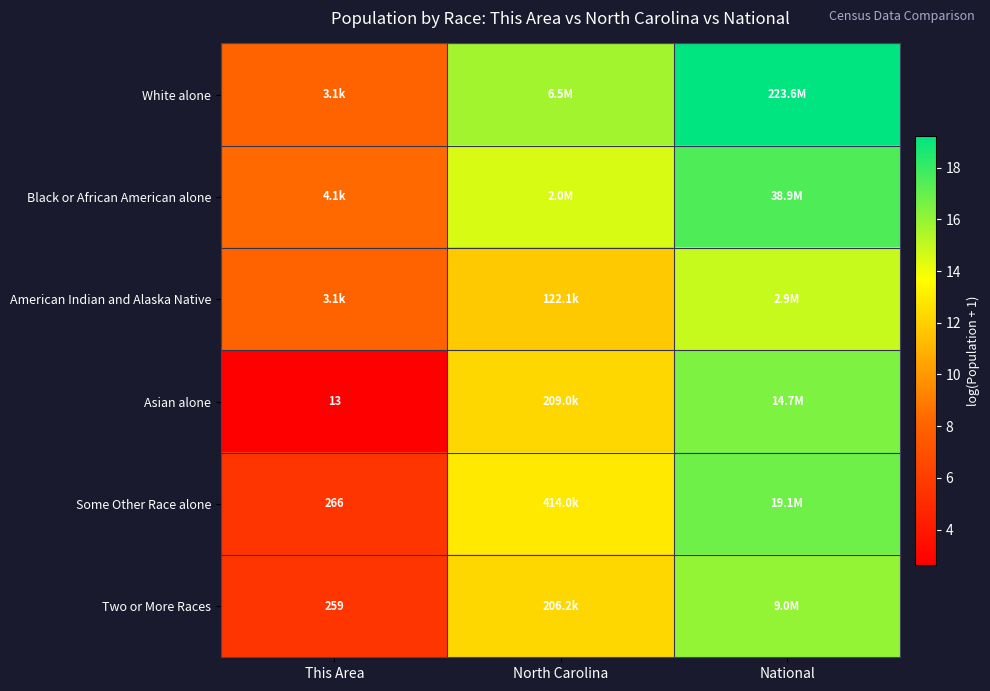

What is the average value of the Some Other Race alone series?

11.8